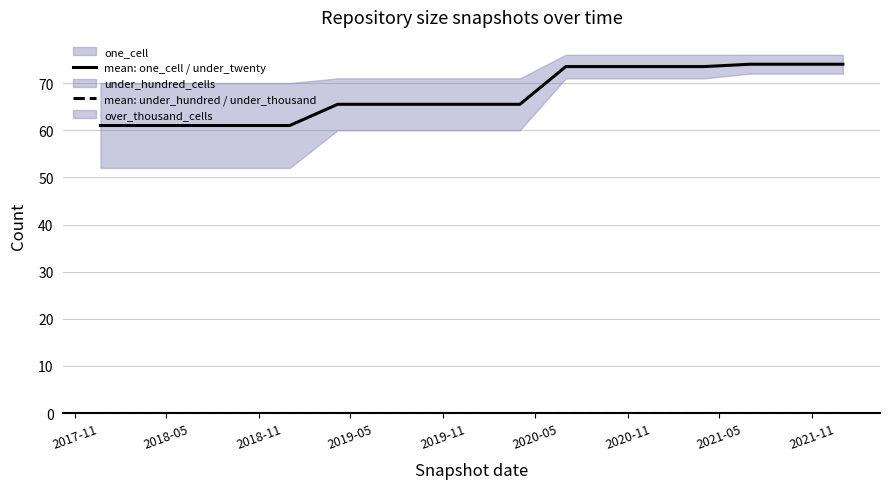

How many values in the mean: one_cell / under_twenty series are below 65?

5